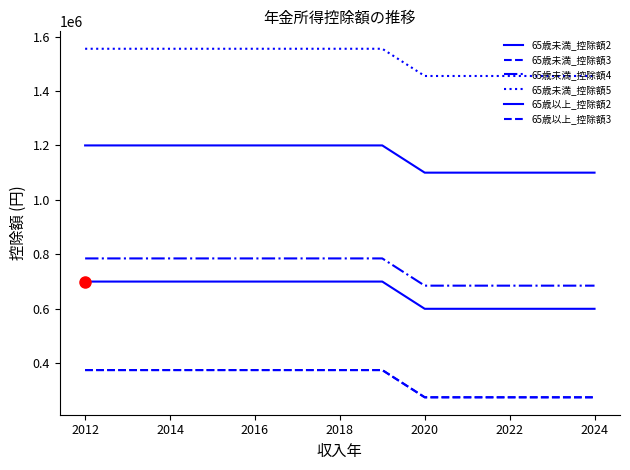

Which series has the widest spread of values?

65歳未満_控除額2